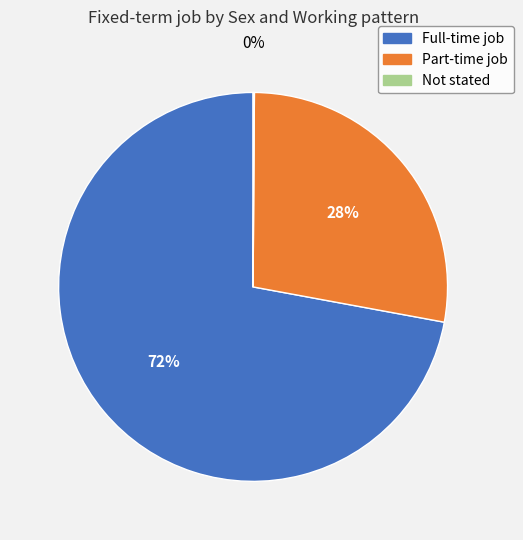

Is there any slice that represents more than half of the pie?

Yes